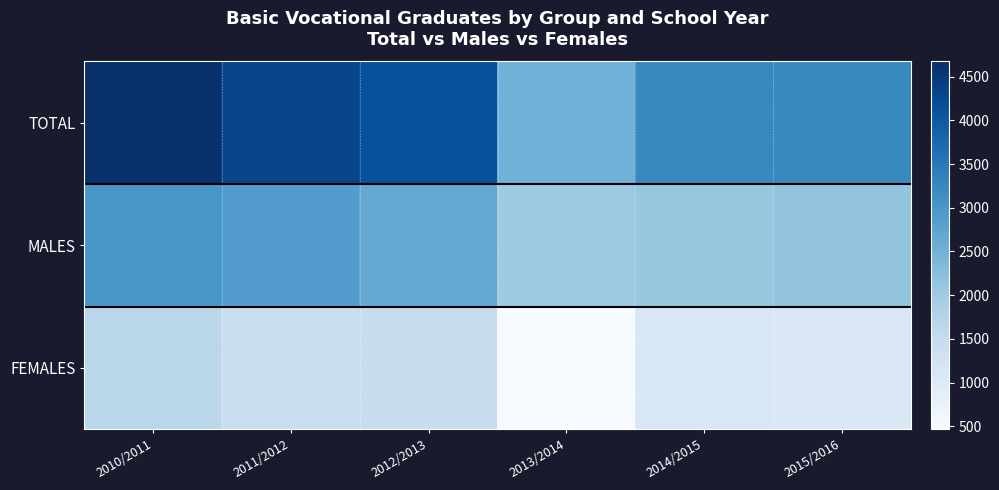

At how many categories does at least one series exceed 3853?

3